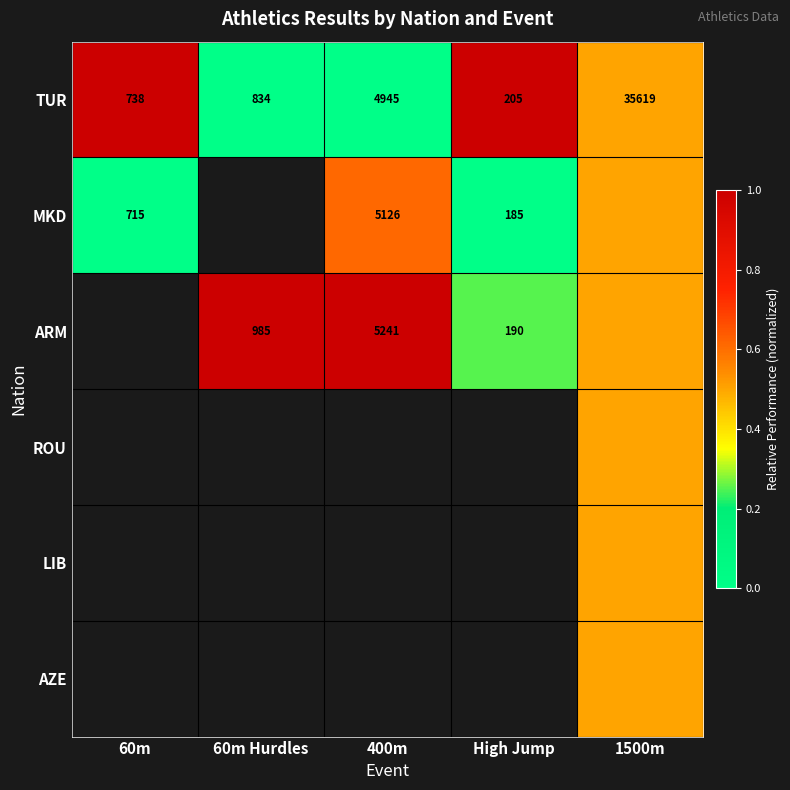

Is it true that MKD equals 253.3 at High Jump?

False